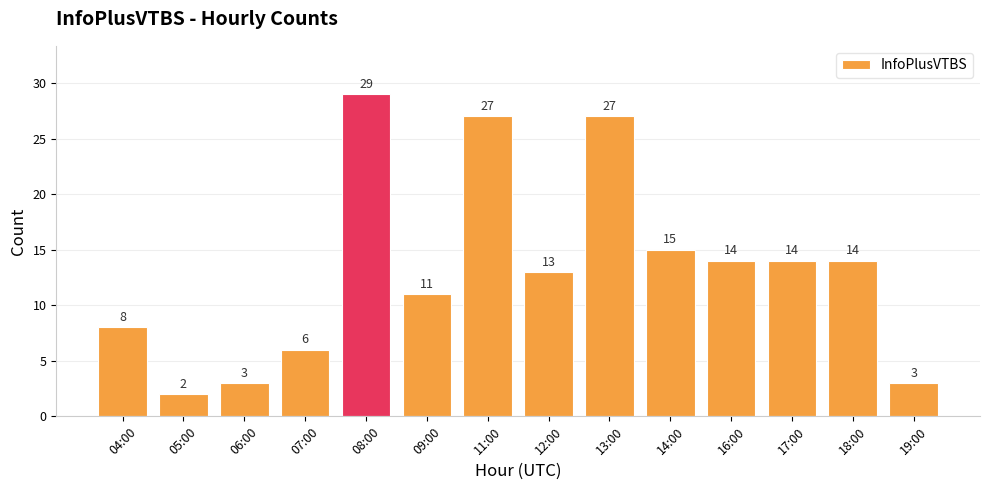

Between 18:00 and 14:00, which is larger?

14:00